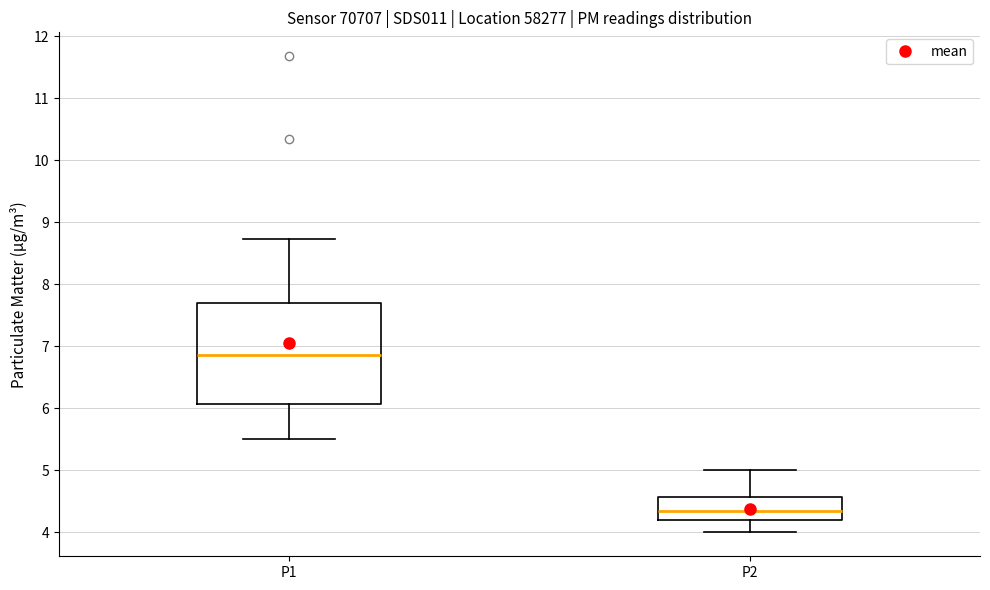

Reading left to right, transcribe this box plot: for each box, give where its median line is, the range the box spans, and where its two whiskers end, as read against the y-axis. The values are not printed on the chart, so give them approximately, as read against the axis.

P1: median 6.9, box 6.1 to 7.7, whiskers 5.5 to 8.7
P2: median 4.4, box 4.2 to 4.6, whiskers 4.0 to 5.0